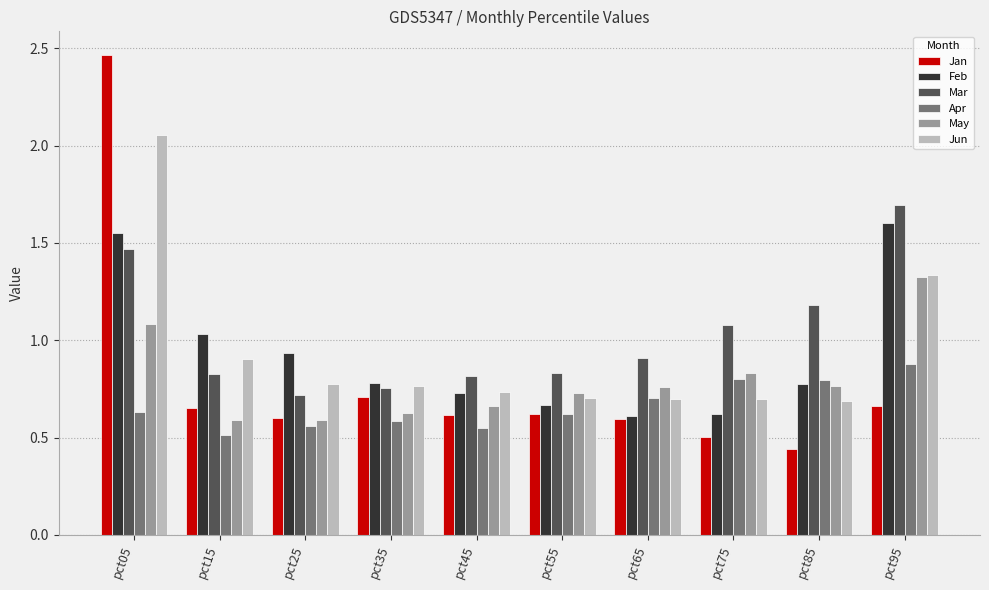

Which series has the widest spread of values?

Jan